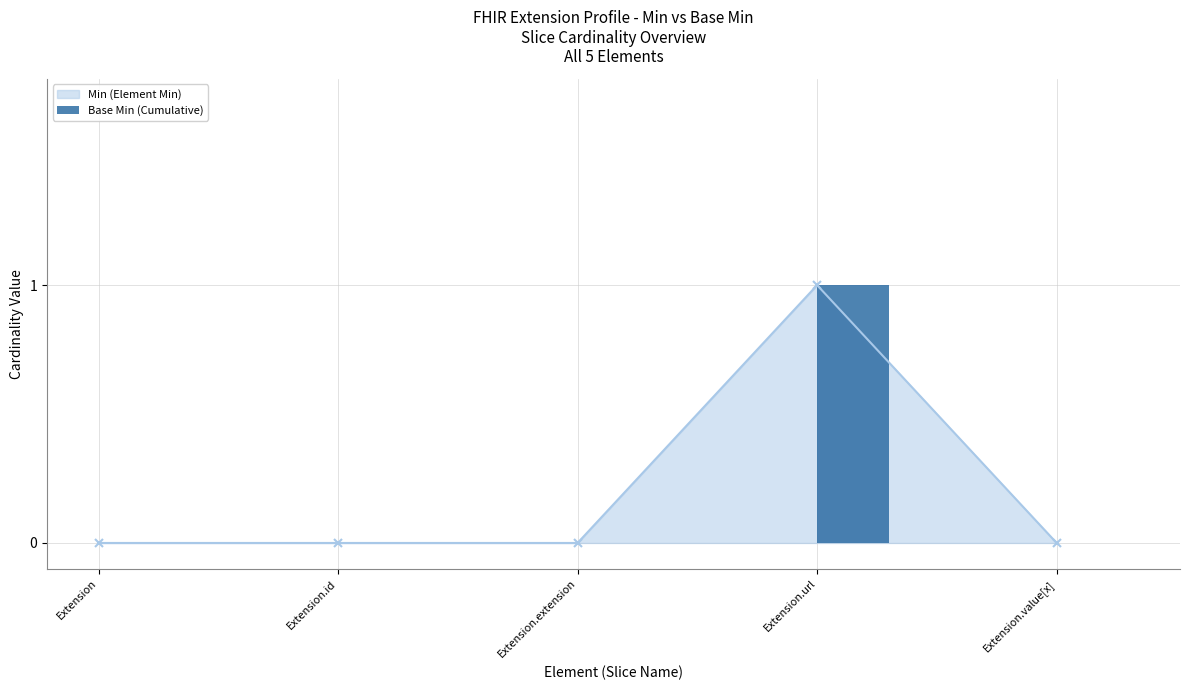

Count the number of values greater than 0.

1